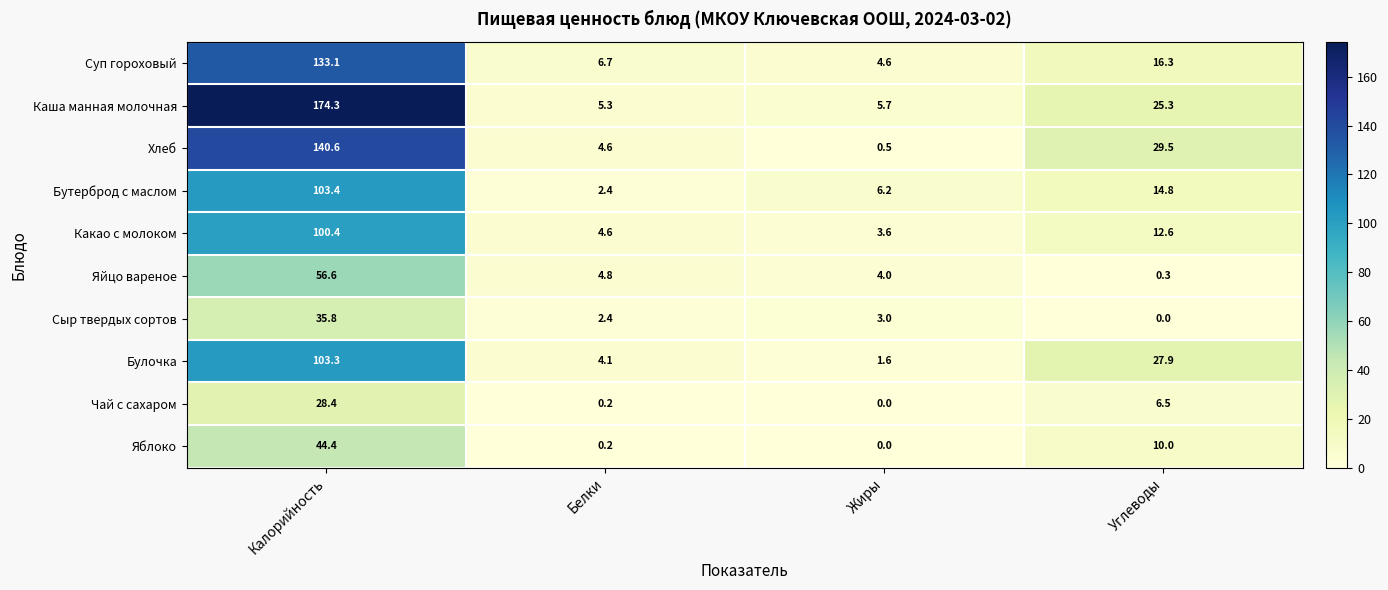

Where does the Яйцо вареное series first go above 4?

Калорийность